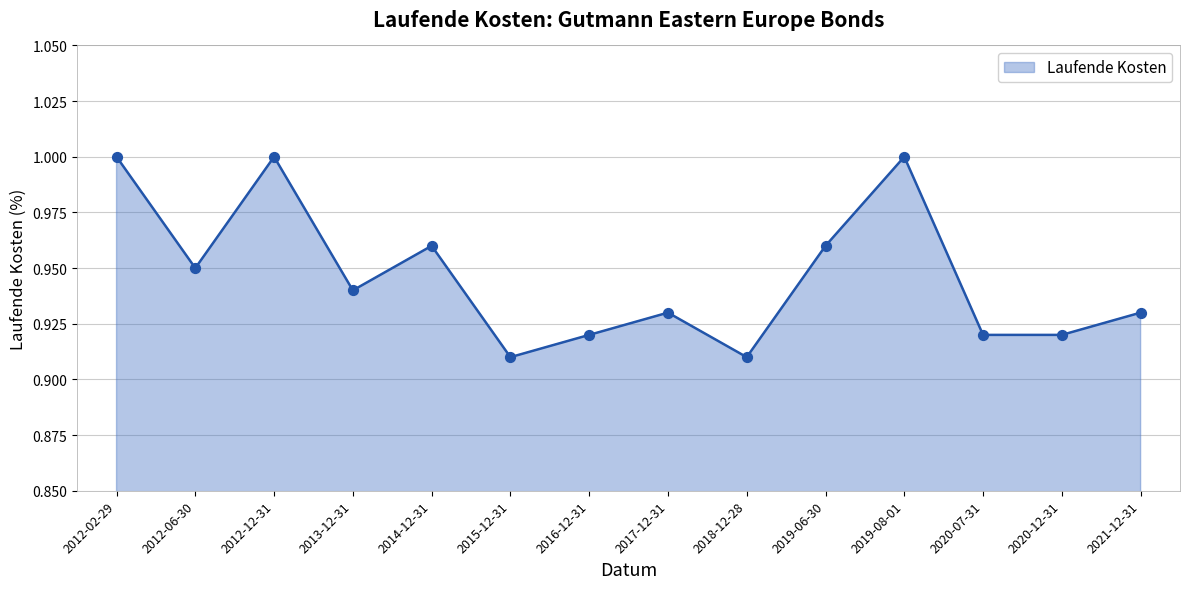

Between 2019-06-30 and 2017-12-31, which is larger?

2019-06-30